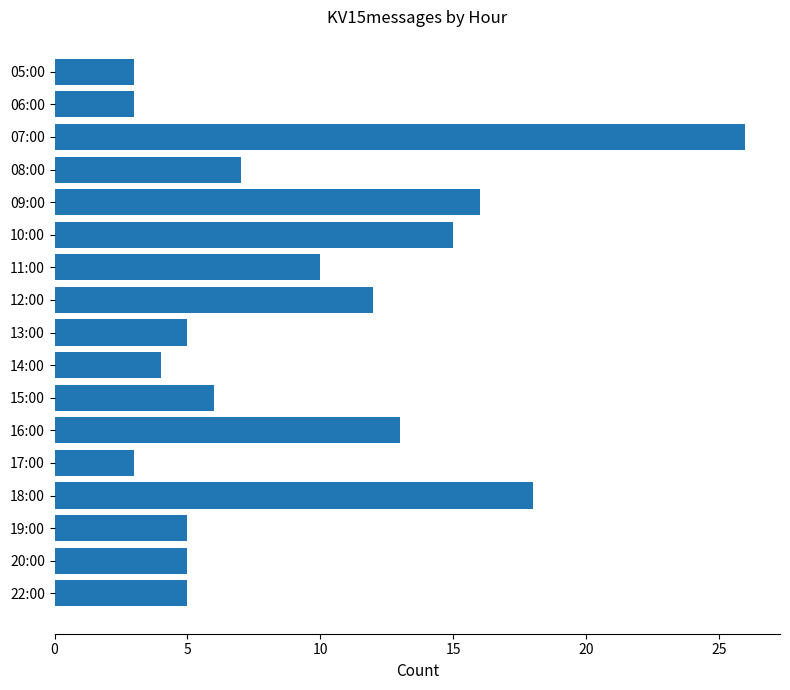

True or false: the data shows 9 at 07:00.

False